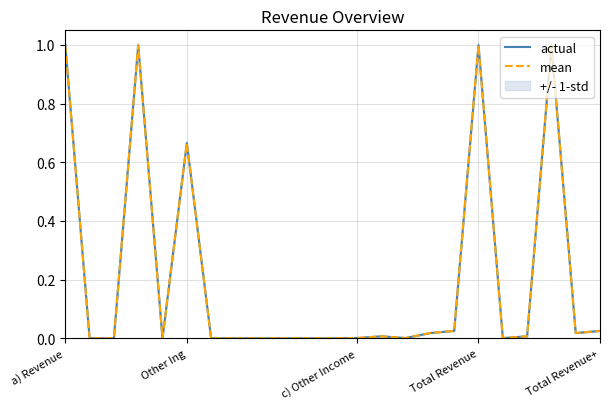

Which series changed the most between 9 and 22?

actual